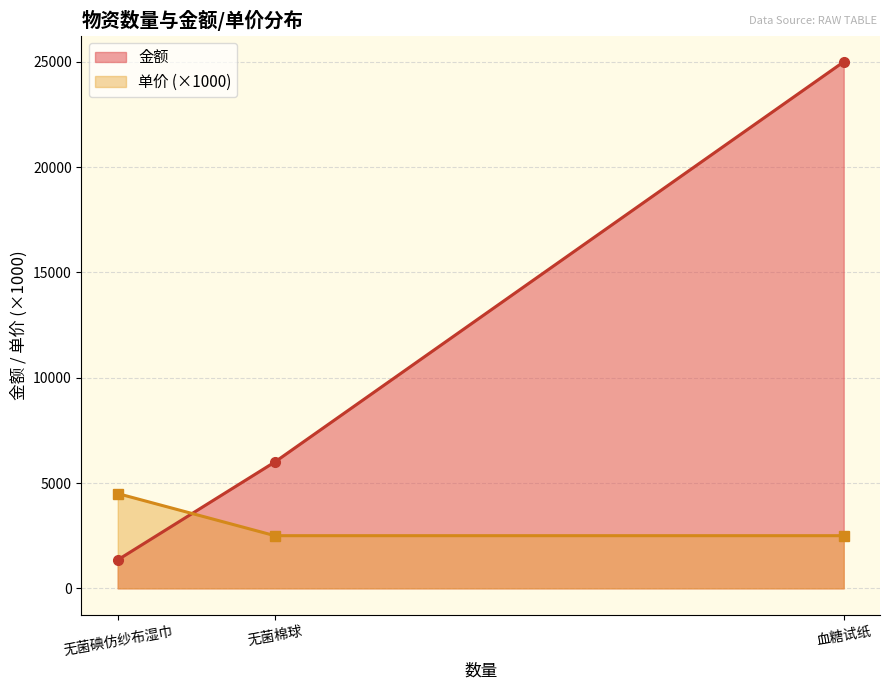

What is the greatest value displayed?

25000